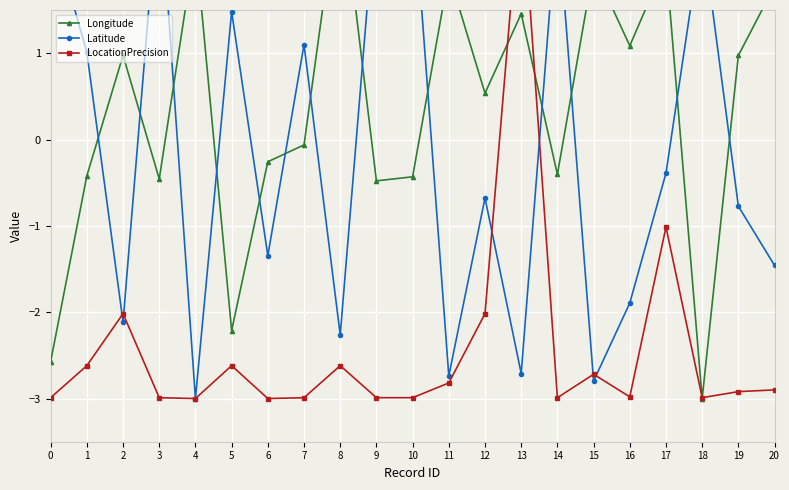

The Longitude series shows -0.4 at 10. True or false?

True